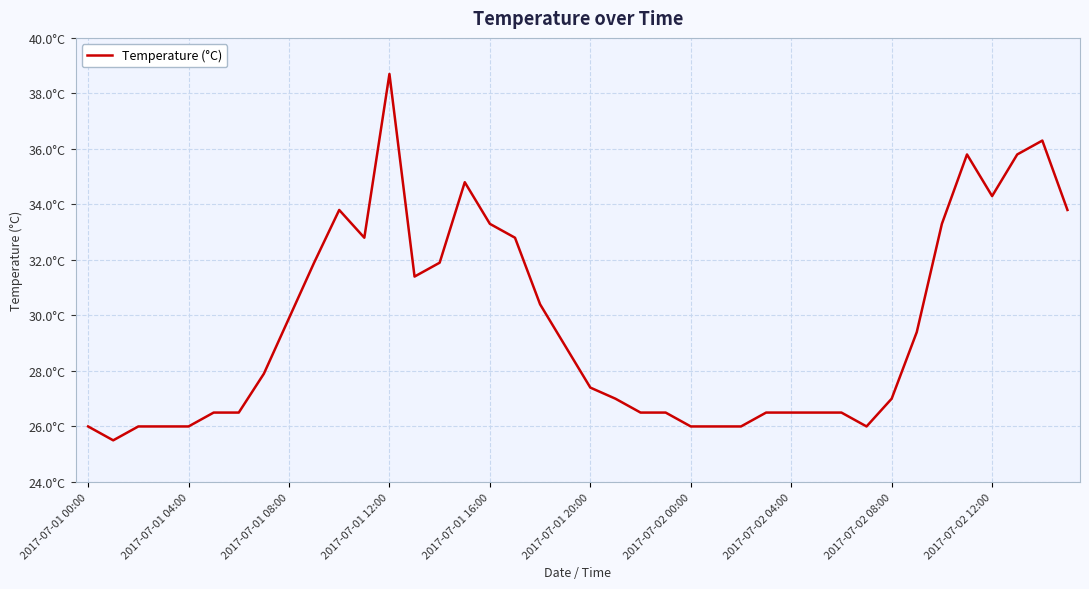

Is this an area chart (filled region under the line)?

No